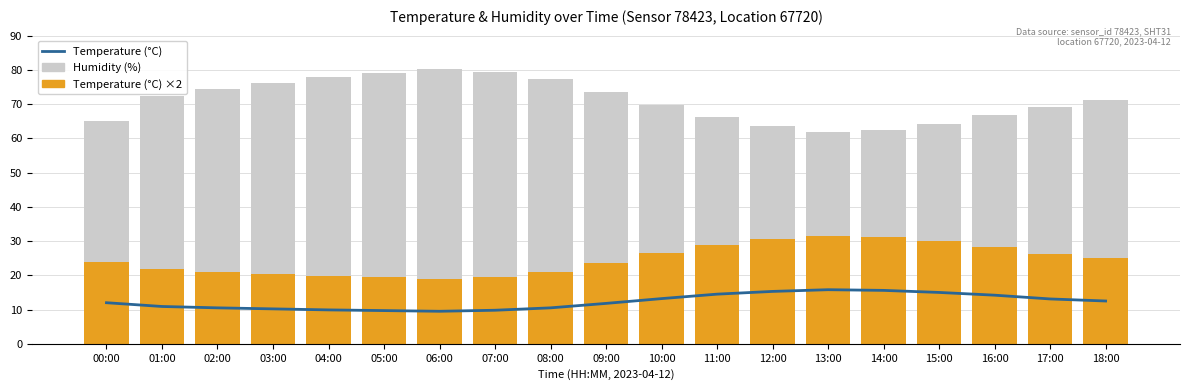

What is the value of the Temperature (°C) bar at the 1st from the left?

12.0